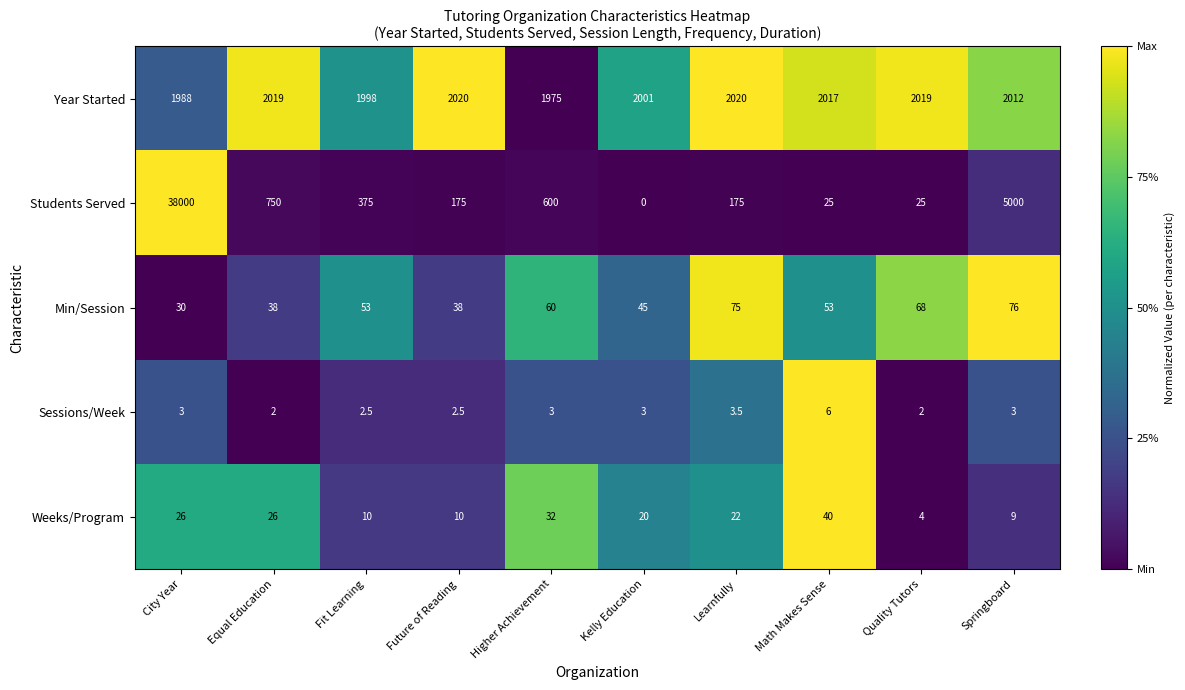

How many data points in Students Served are less than 375?

5